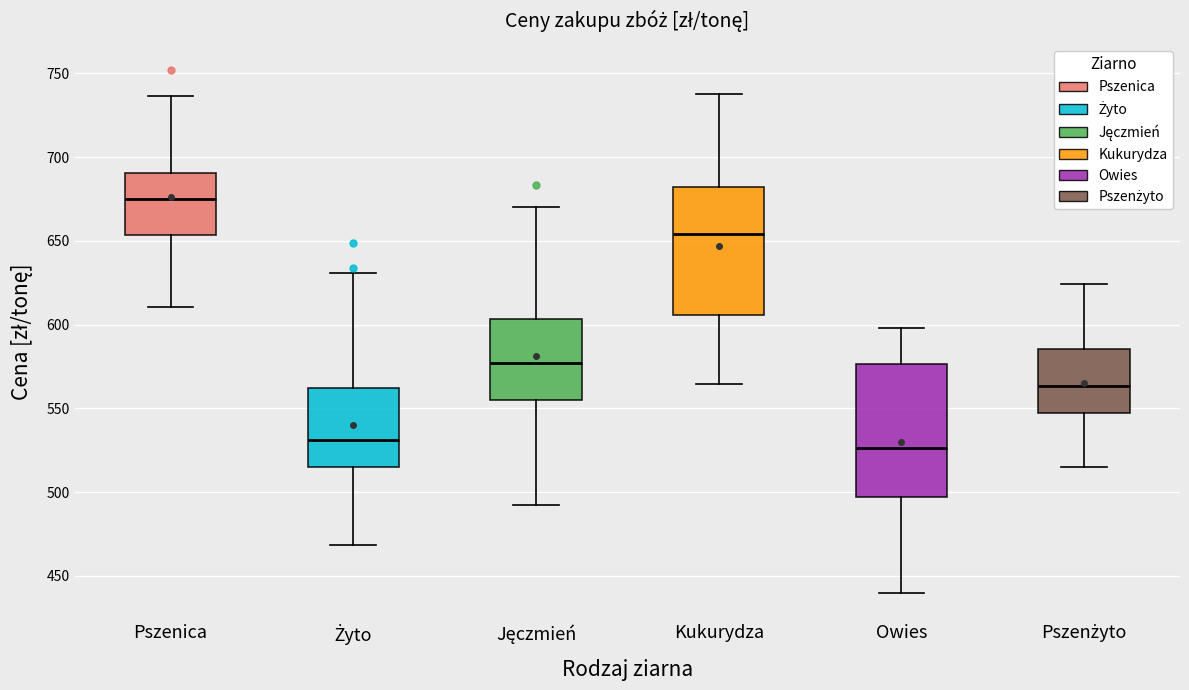

Where is the upper edge of the box for Kukurydza on the y-axis? The values are not printed on the chart, so give them approximately, as read against the axis.

680